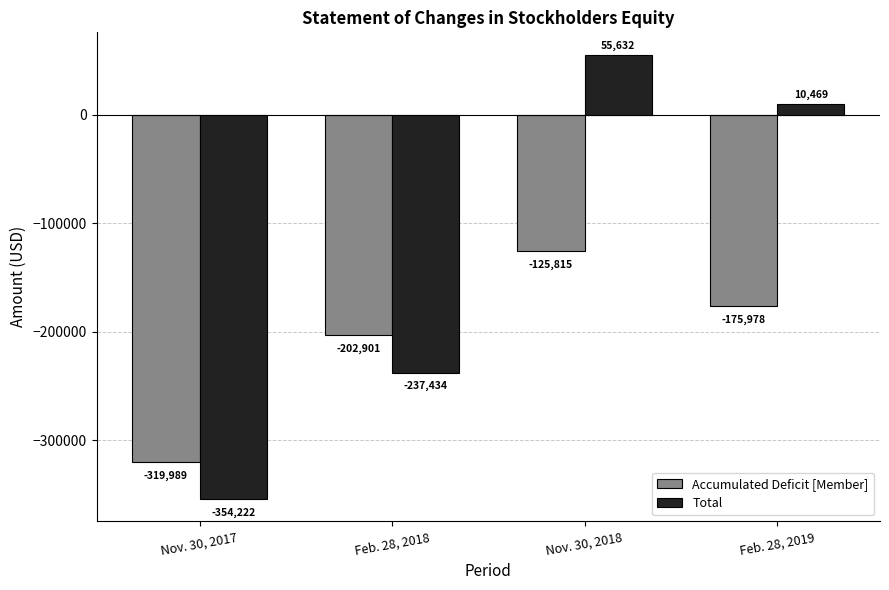

What is the approximate value of Accumulated Deficit [Member] at Nov. 30, 2017?

-319989